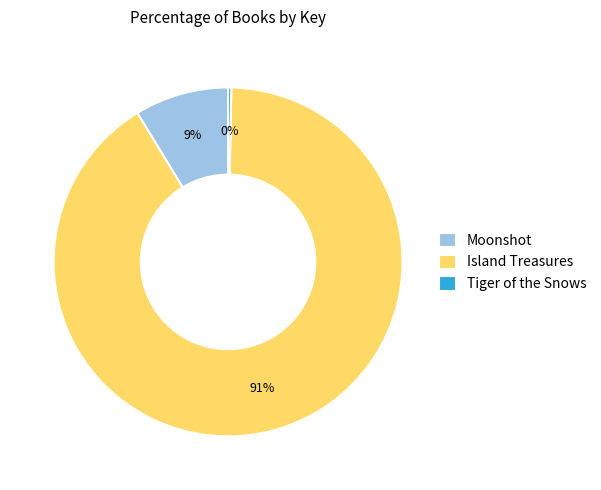

How many slices are in this pie chart?

3